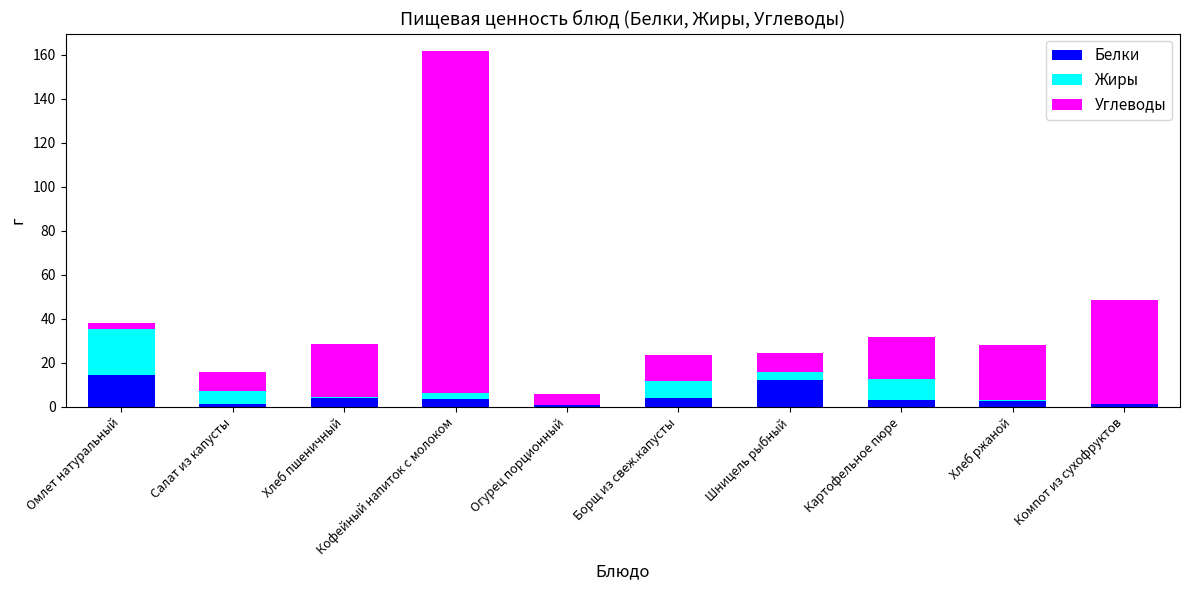

At which category is the sum across all series the highest?

Кофейный напиток с молоком